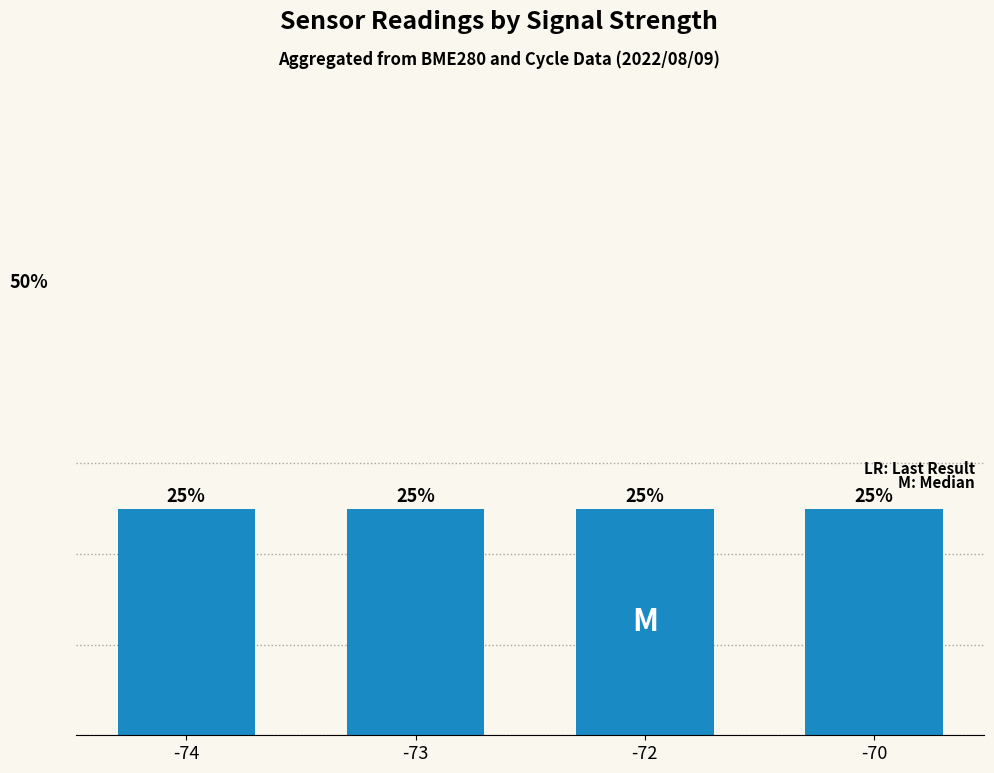

Does the chart contain any negative values?

No